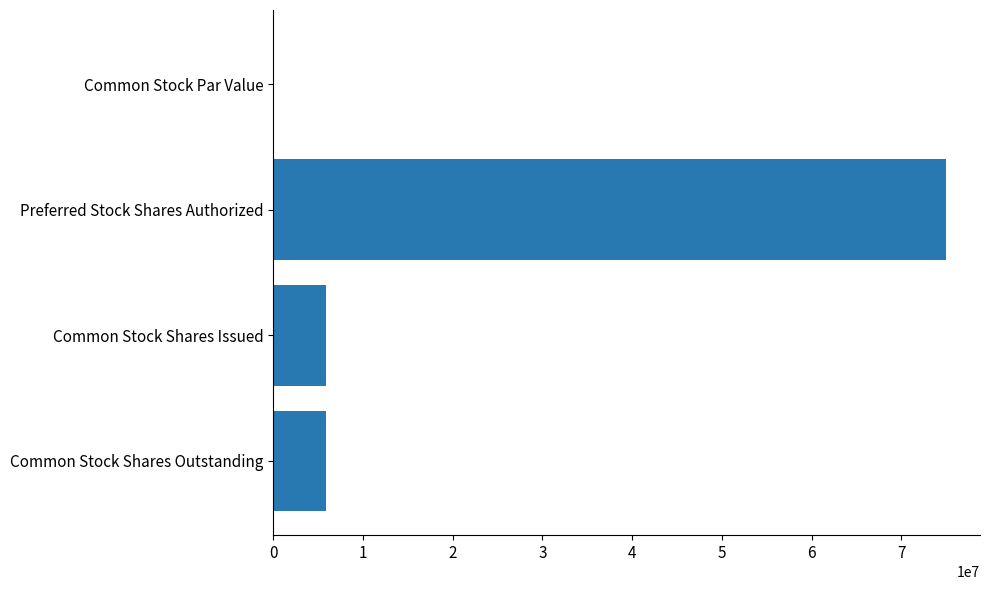

Between Common Stock Par Value and Common Stock Shares Outstanding, which is larger?

Common Stock Shares Outstanding